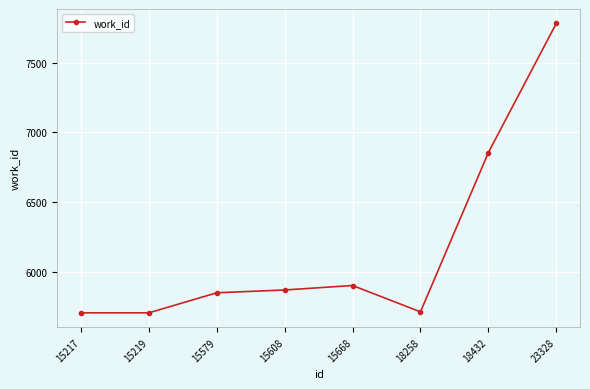

True or false: the data shows 5705 at 15217.

True